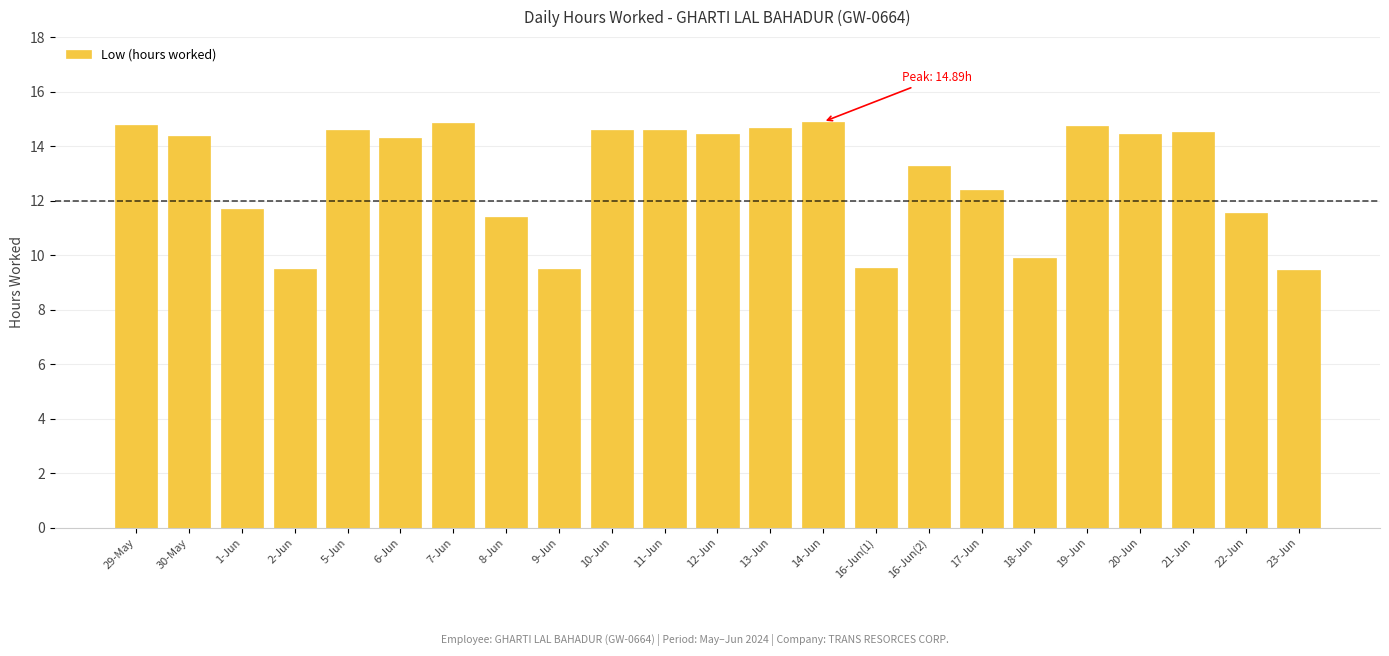

The chart shows a value of 10.2 at 29-May. True or false?

False